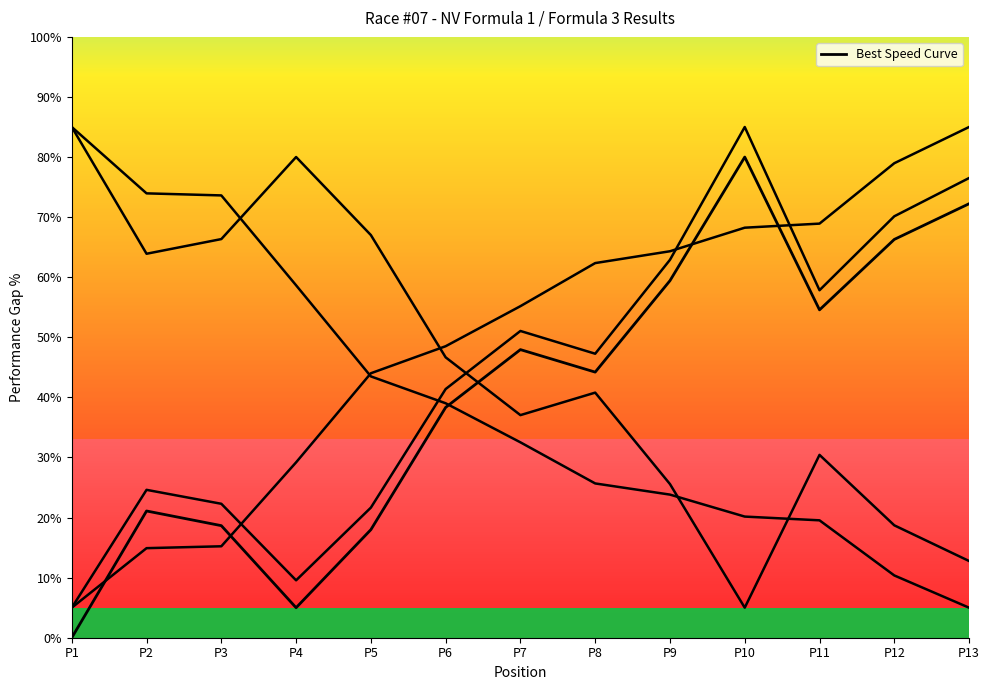

Does the chart have visible grid lines?

No